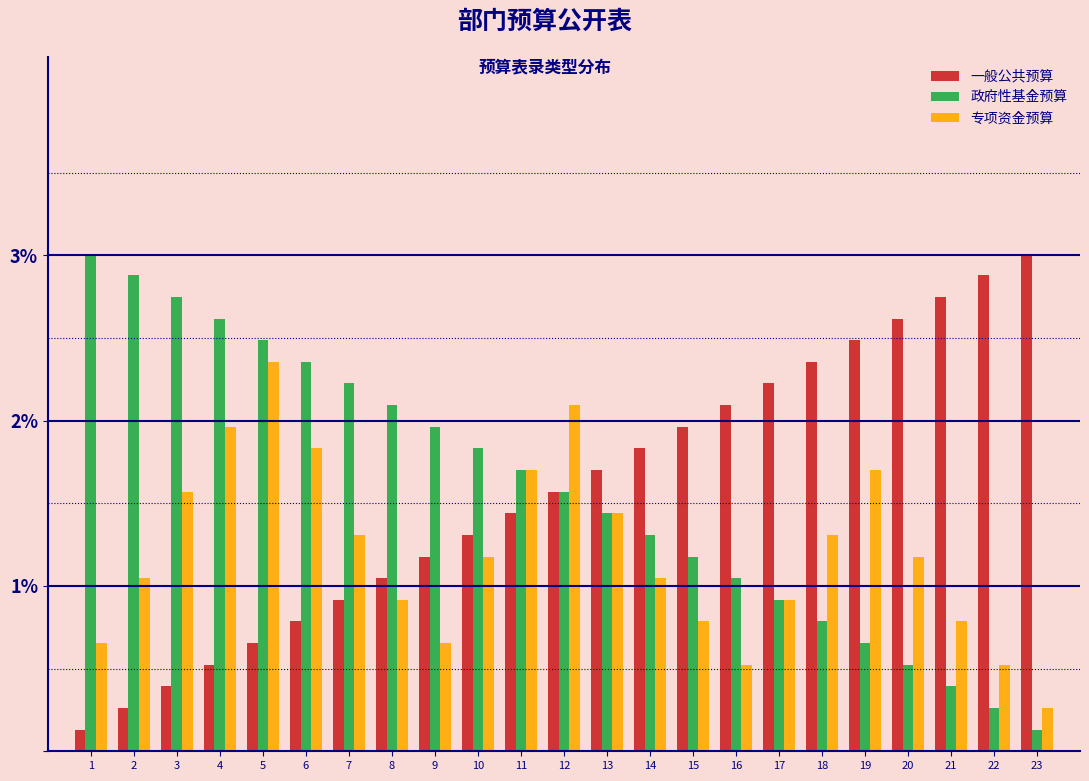

What is the highest value of the 政府性基金预算 series?

3.0